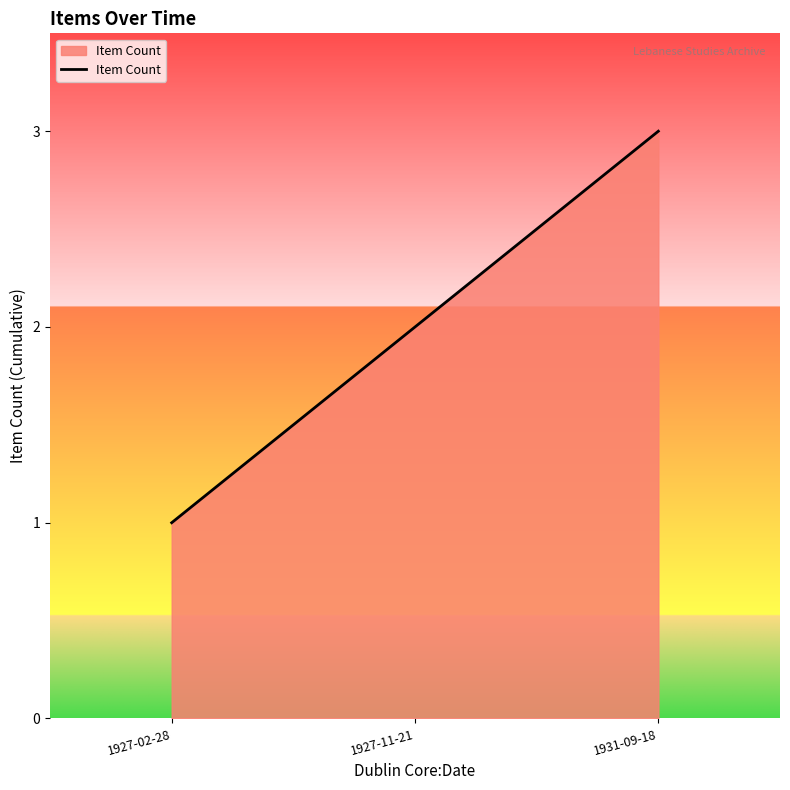

List the labels in order of value, largest first.

1931-09-18, 1927-11-21, 1927-02-28